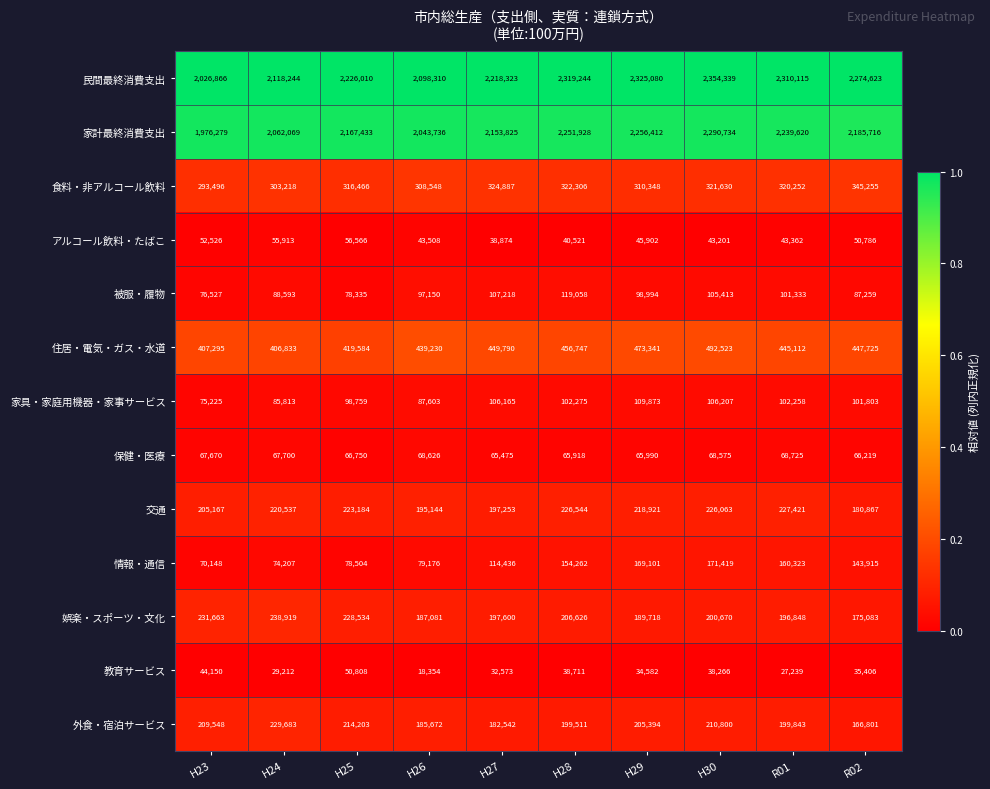

Between H28 and H29, which series saw the biggest shift?

被服・履物